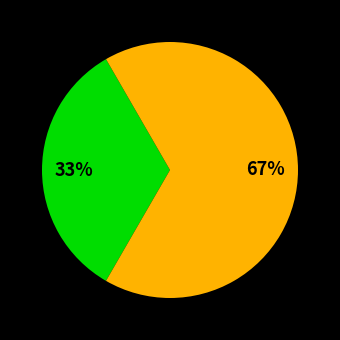

To the nearest percent, what is the average slice percentage?

50%